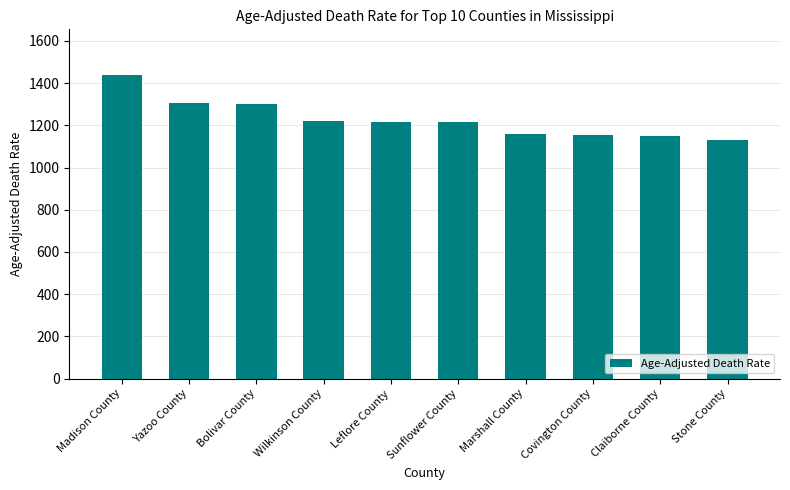

What is the smallest value displayed?

1132.1